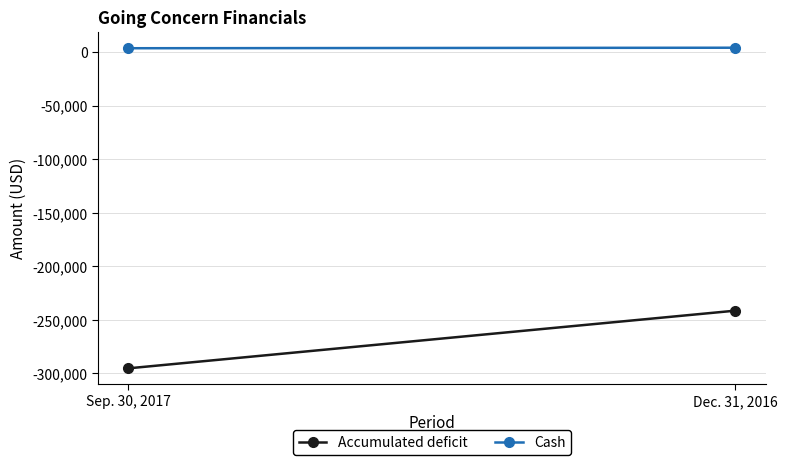

Which series changed the most between Sep. 30, 2017 and Dec. 31, 2016?

Accumulated deficit